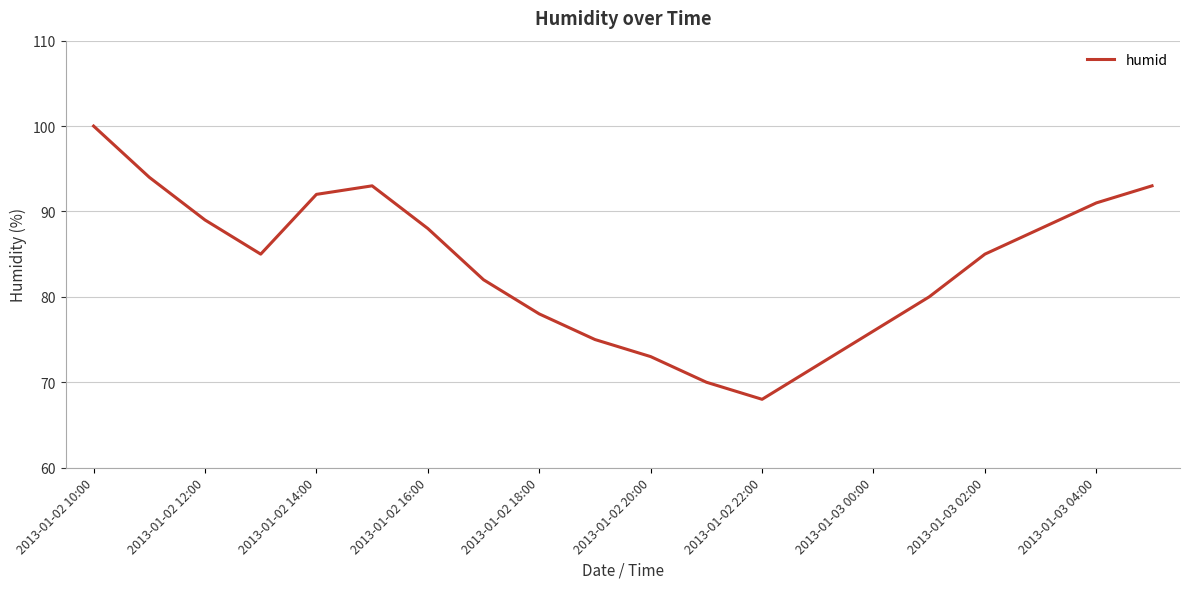

How many lines are shown in the chart?

1